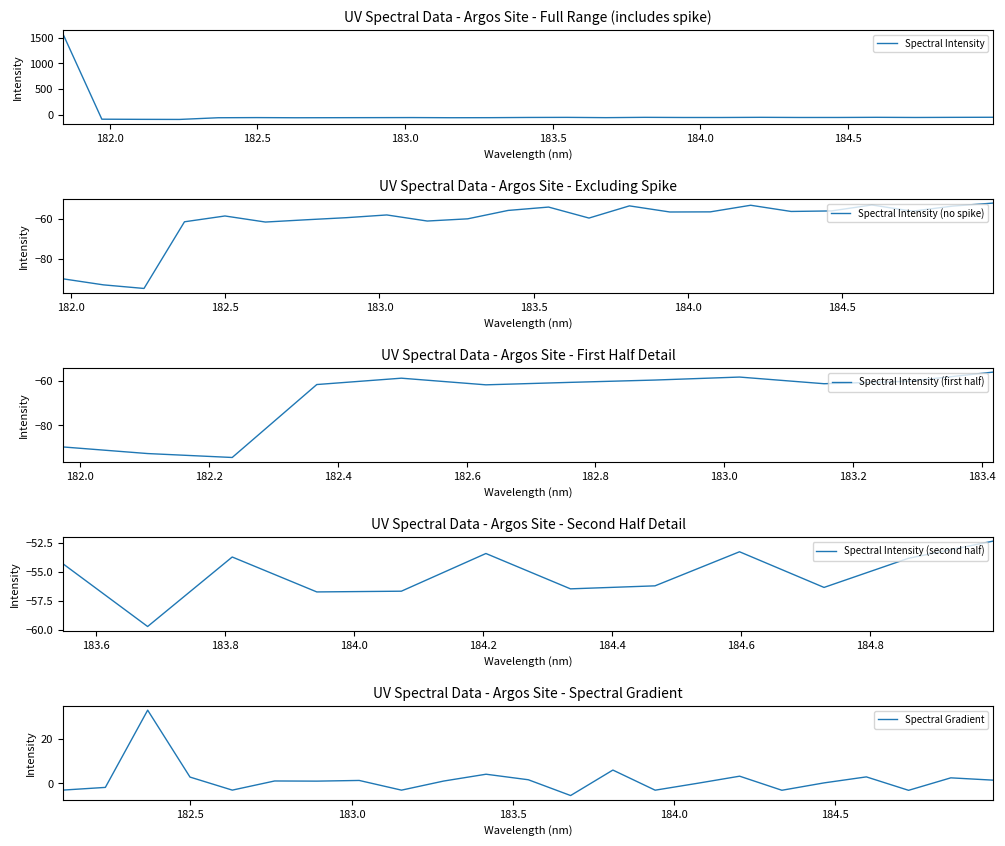

What is the value of the 19th point from the left?

-53.4